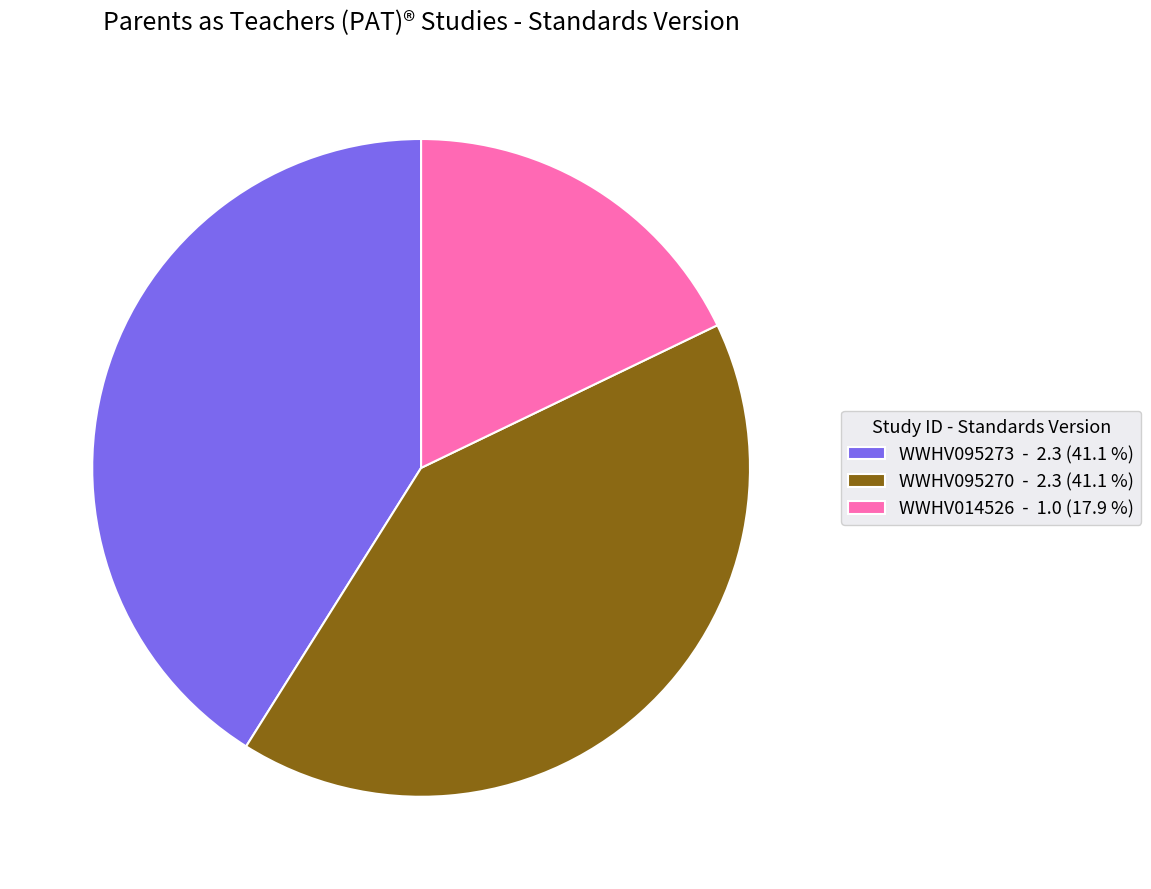

Approximately how many times larger is the value at WWHV095270 - 2.3 (41.1 %) compared to WWHV014526 - 1.0 (17.9 %)?

2.3